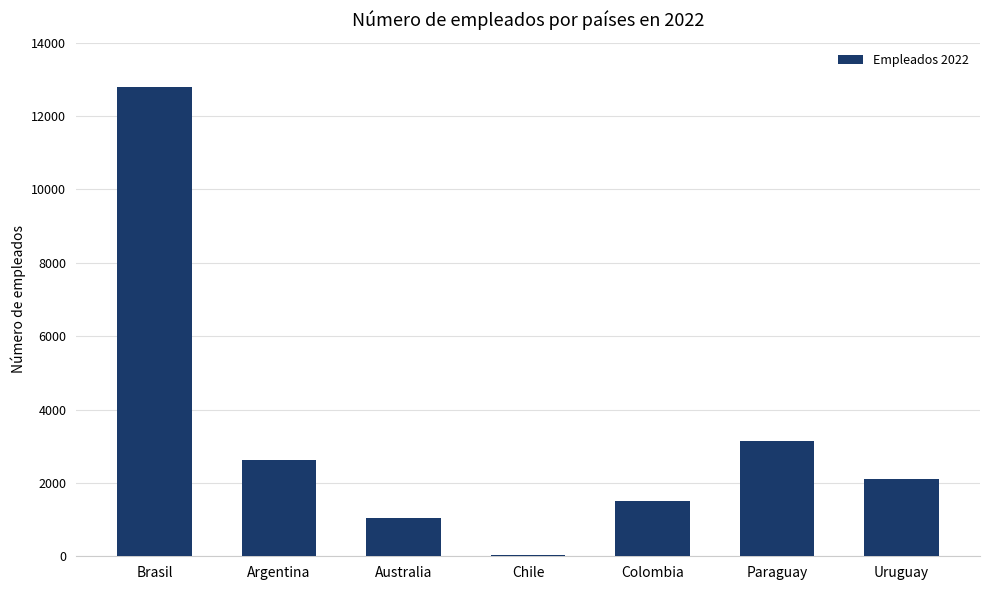

Reading left to right, what are all the values shown in this chart?

12800	2627	1040	25	1497	3141	2102